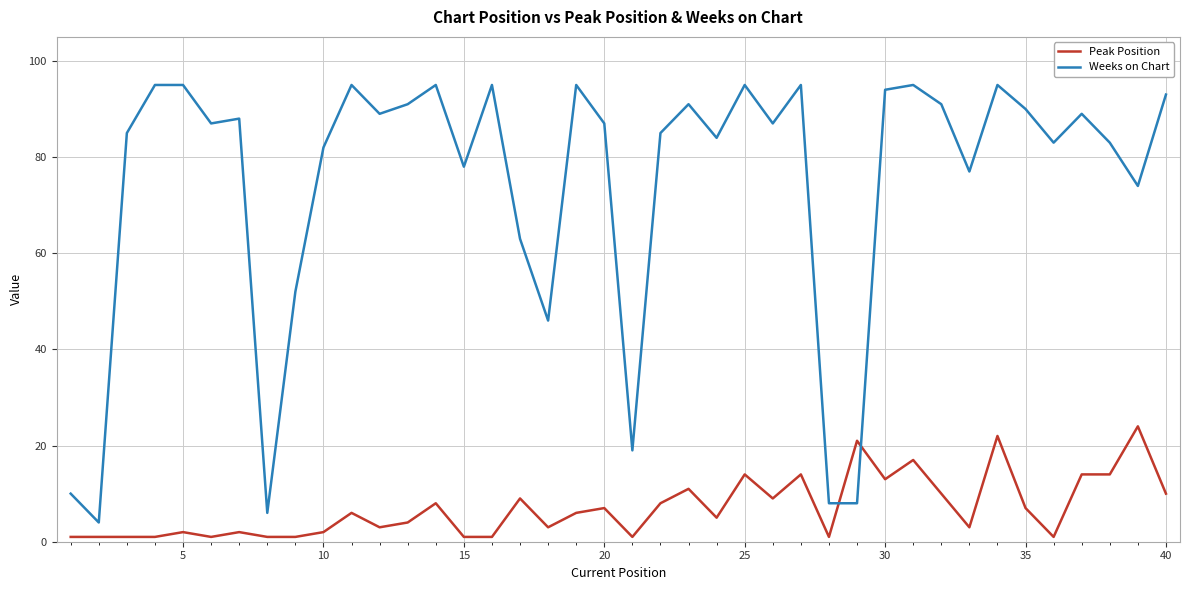

What is the greatest value displayed?

95